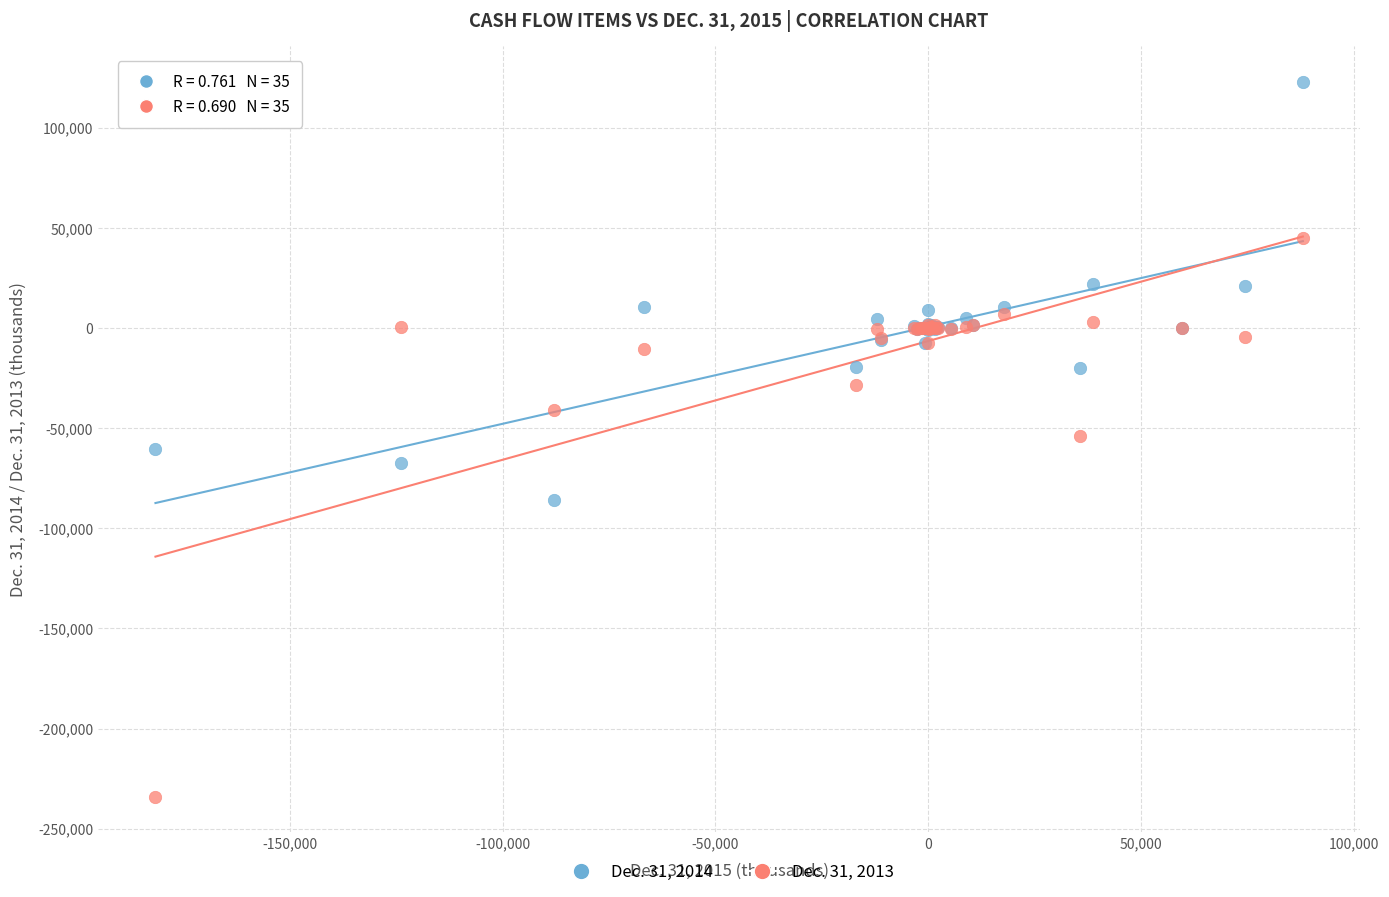

What is the X range (max minus min) for the scatter plot?

269572